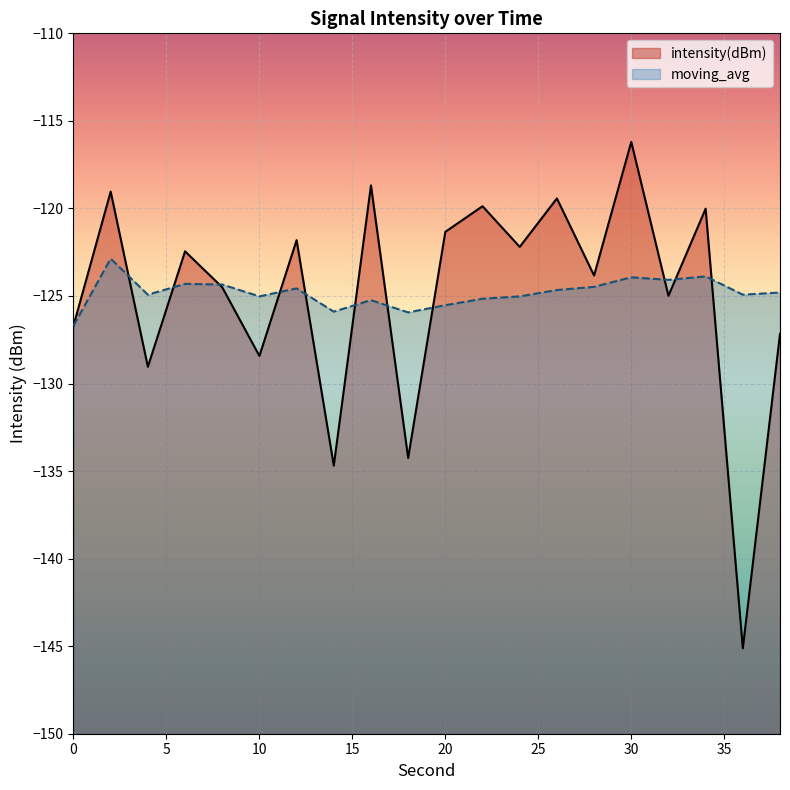

What value does the moving_avg series have at 16?

-125.2